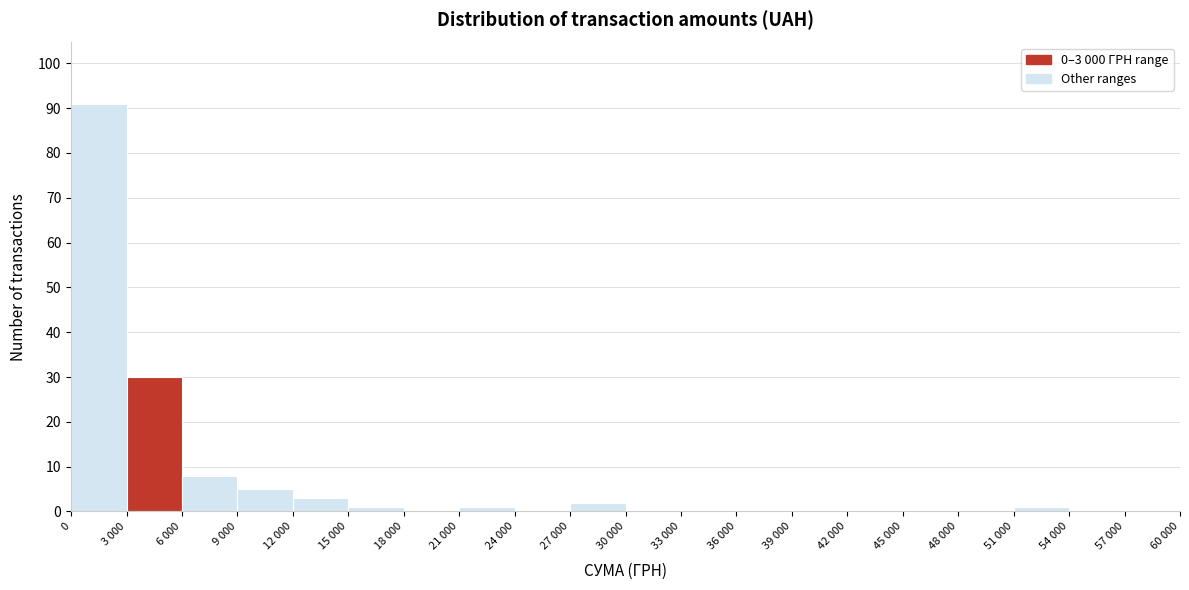

Reading left to right, extract all data points from this chart.

0=91	3 000=30	6 000=8	9 000=5	12 000=3	15 000=1	18 000=0	21 000=1	24 000=0	27 000=2	30 000=0	33 000=0	36 000=0	39 000=0	42 000=0	45 000=0	48 000=0	51 000=1	54 000=0	57 000=0